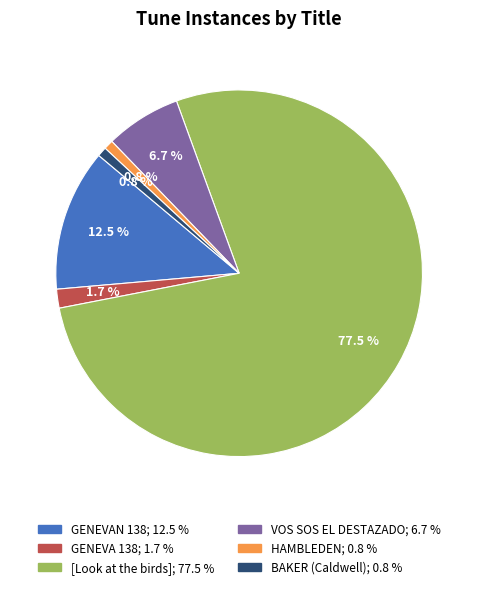

Approximately how many times larger is the value at VOS SOS EL DESTAZADO compared to GENEVAN 138?

0.5